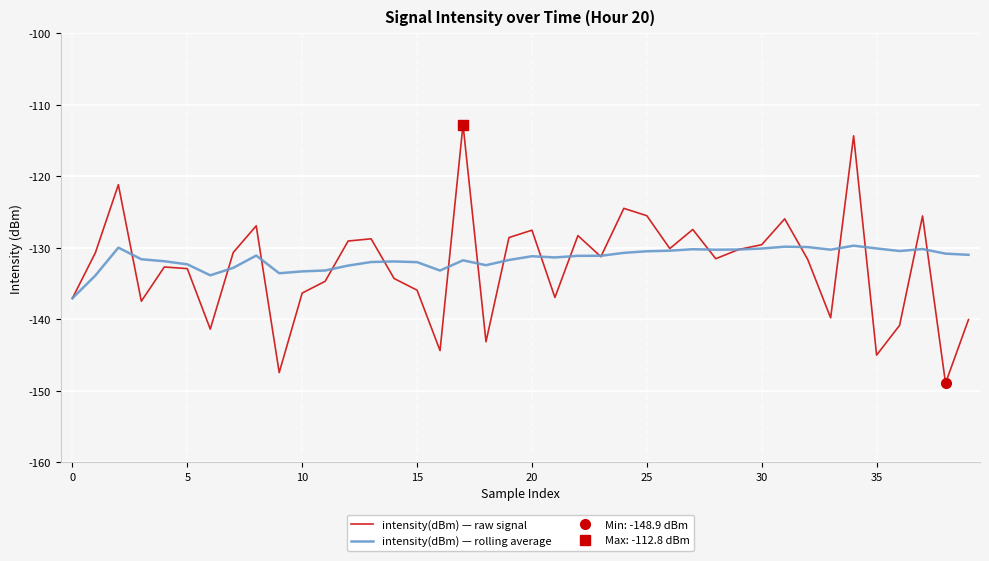

How many times do intensity(dBm) — rolling average and intensity(dBm) — raw signal cross each other?

19